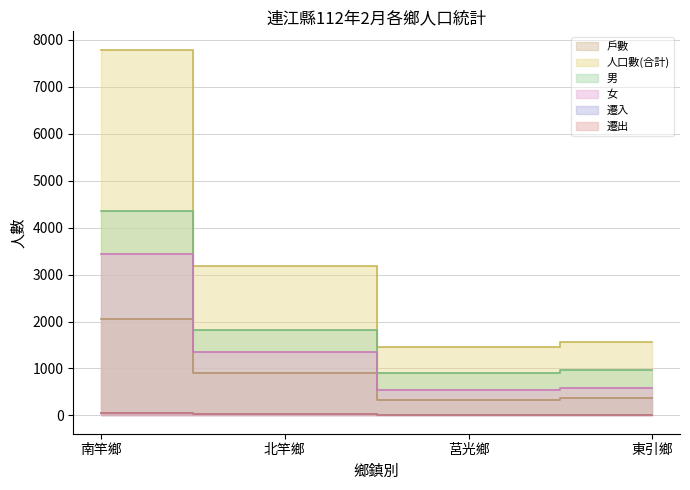

How many lines are shown in the chart?

6